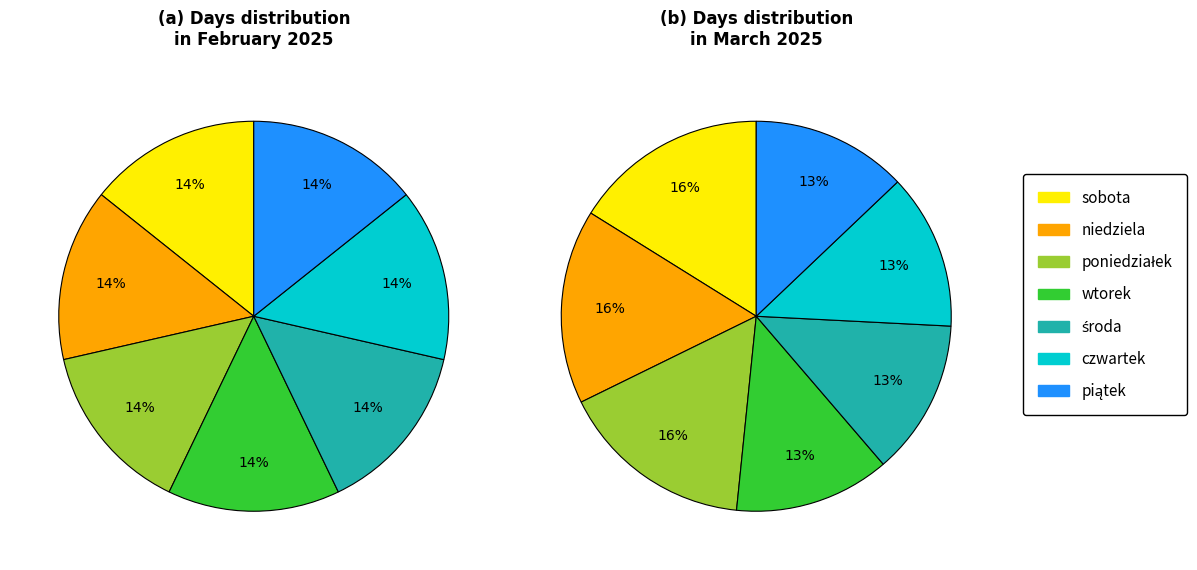

How many slices are in this pie chart?

7